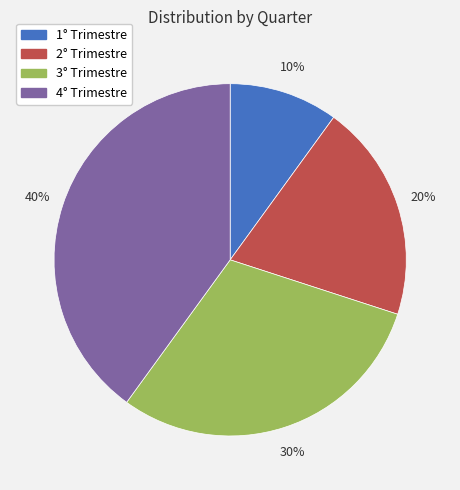

Is there a majority slice in this chart?

No